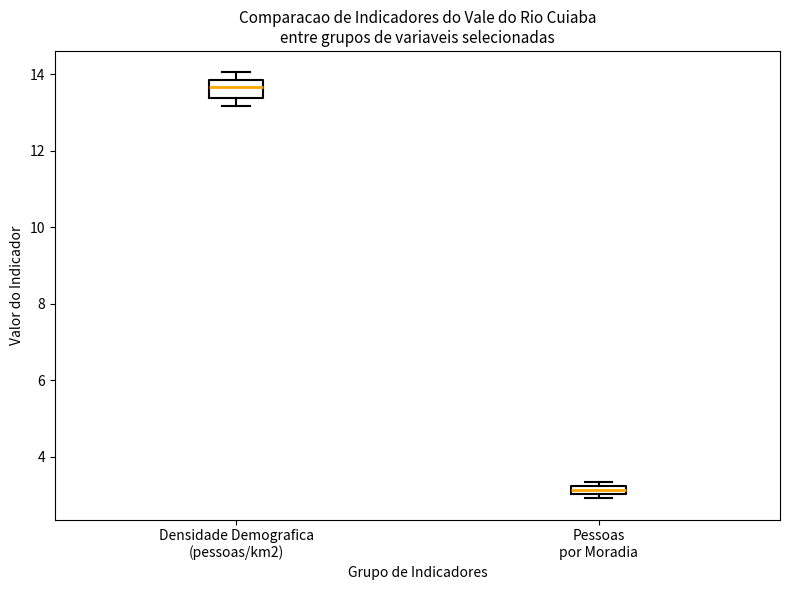

Which box has the highest median line?

Densidade Demografica (pessoas/km2)